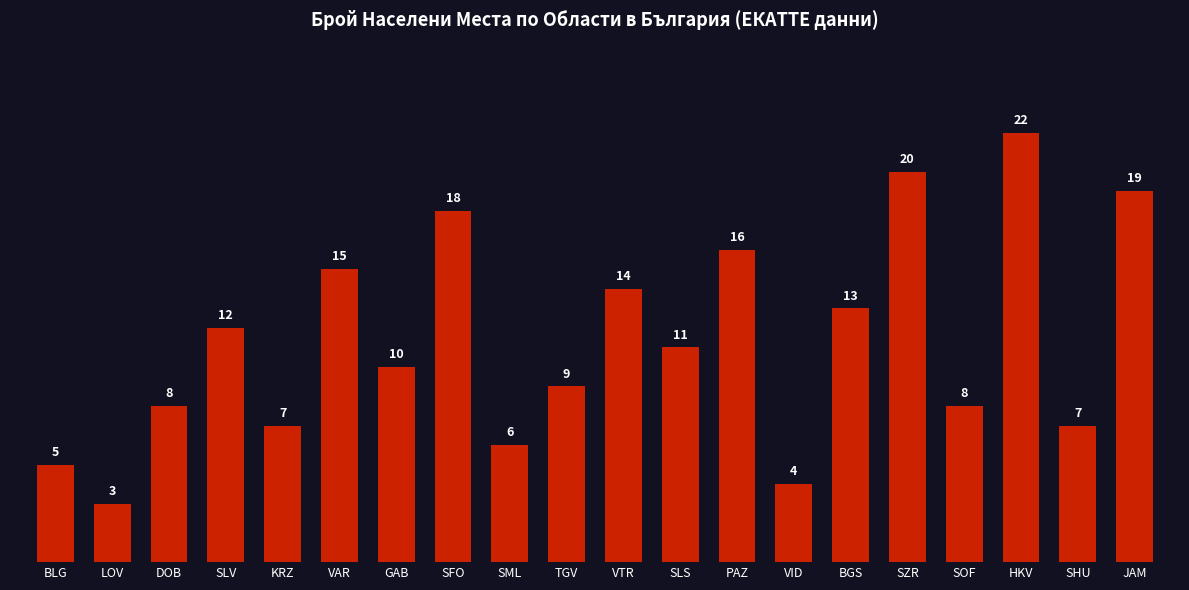

What is the ratio of the value at PAZ to the value at SLS?

1.5